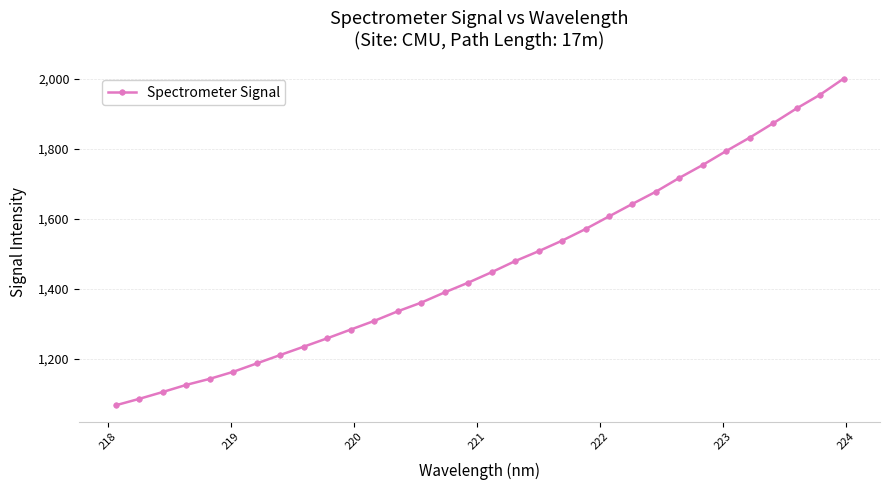

What is the average value?

1468.6